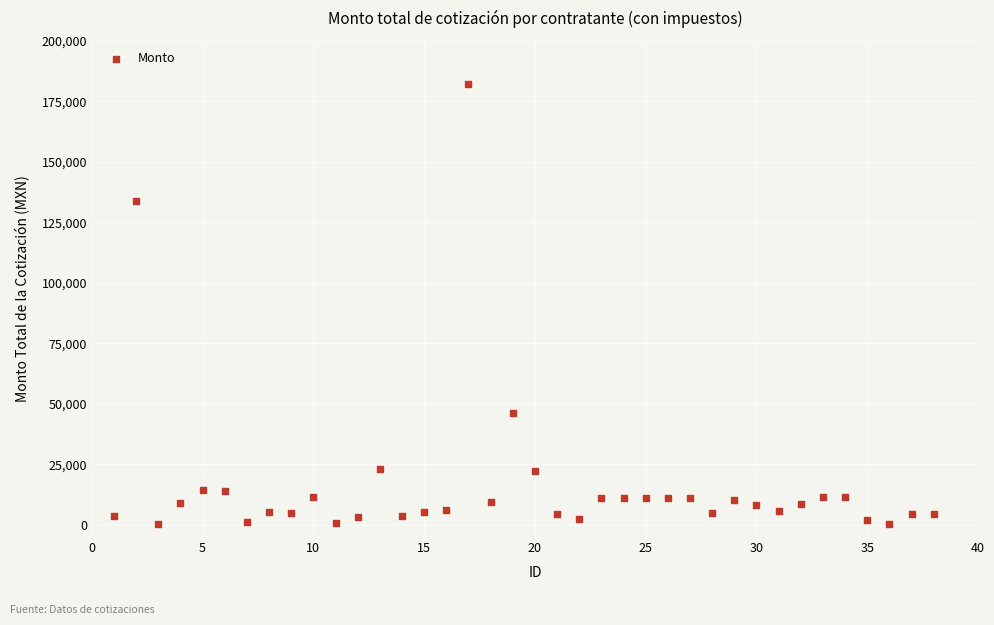

What is the range of X values (max minus min)?

37.0